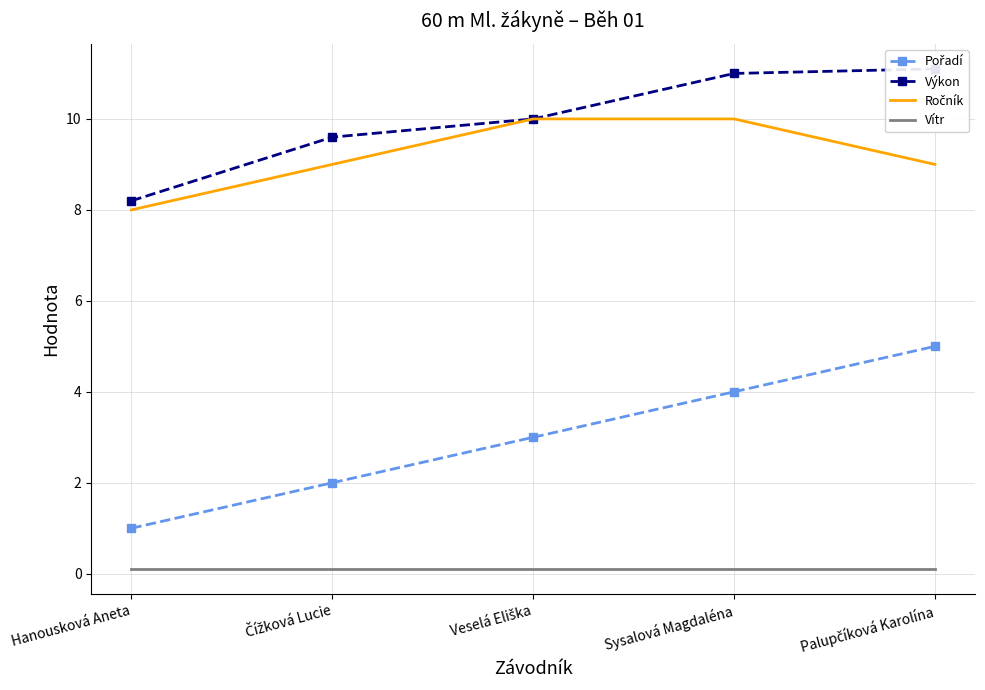

What is the maximum value shown in the chart?

11.1